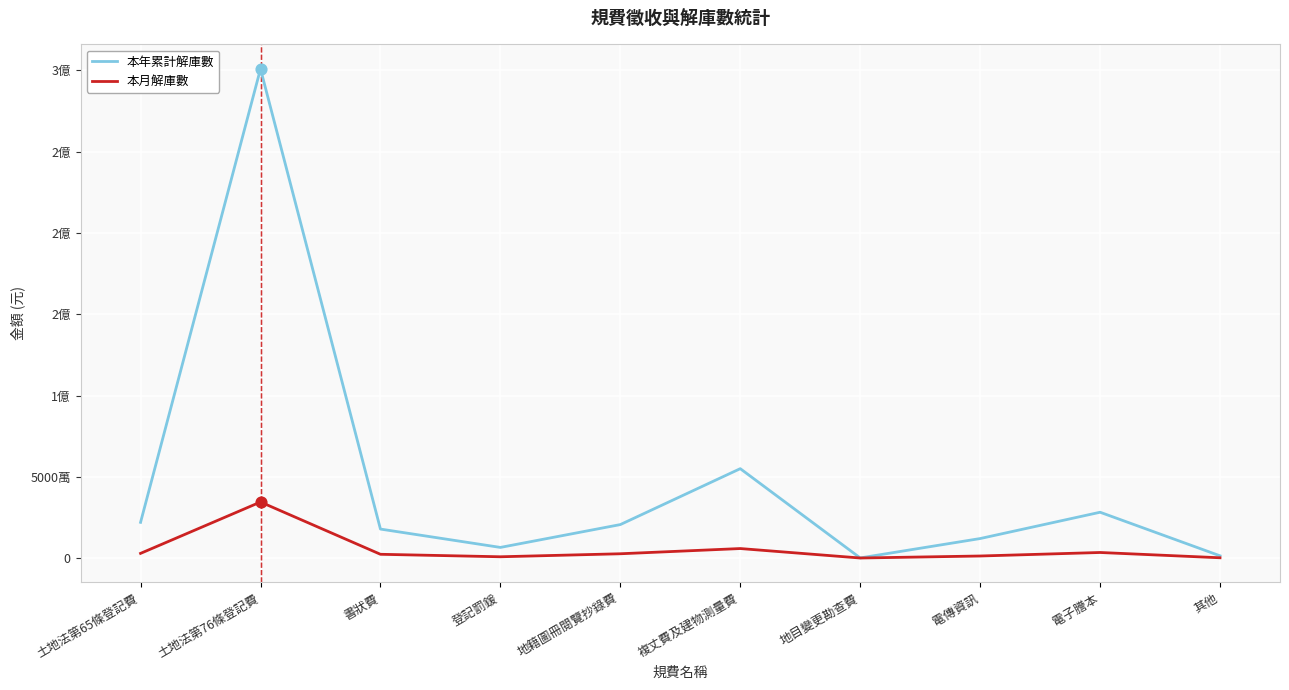

What is the total value across all series at 其他?

1594500